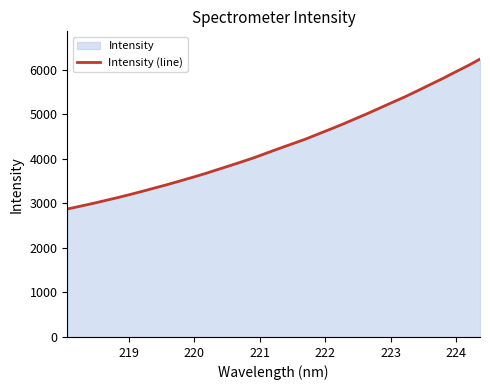

What is the maximum value shown in the chart?

6234.8